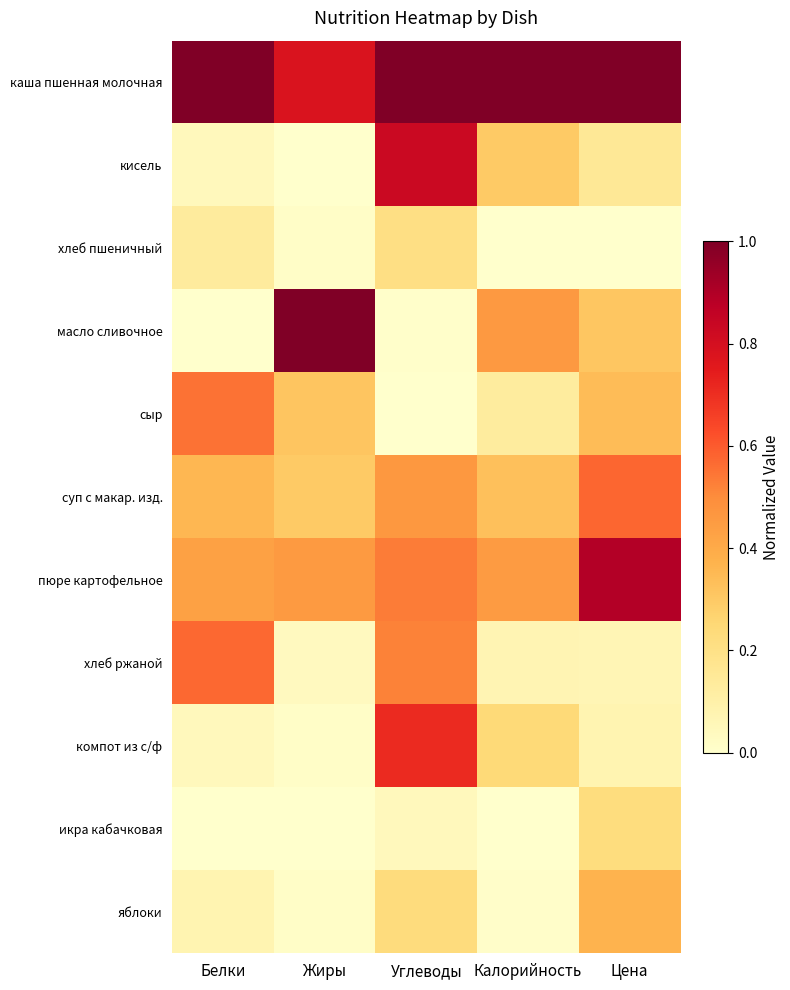

Between Калорийность and Углеводы, which is larger?

Калорийность